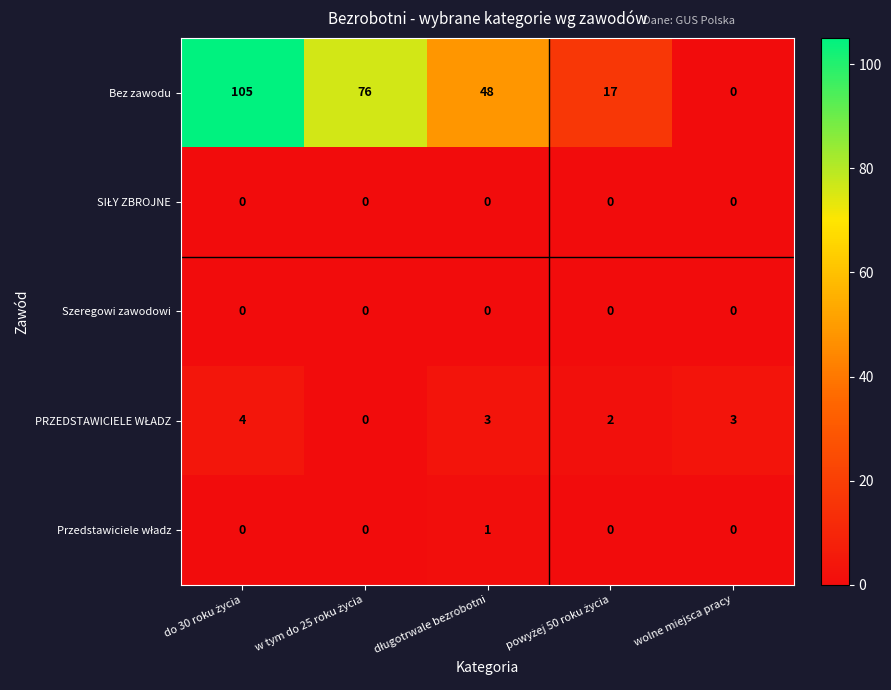

Which series has the largest total across all categories?

Bez zawodu